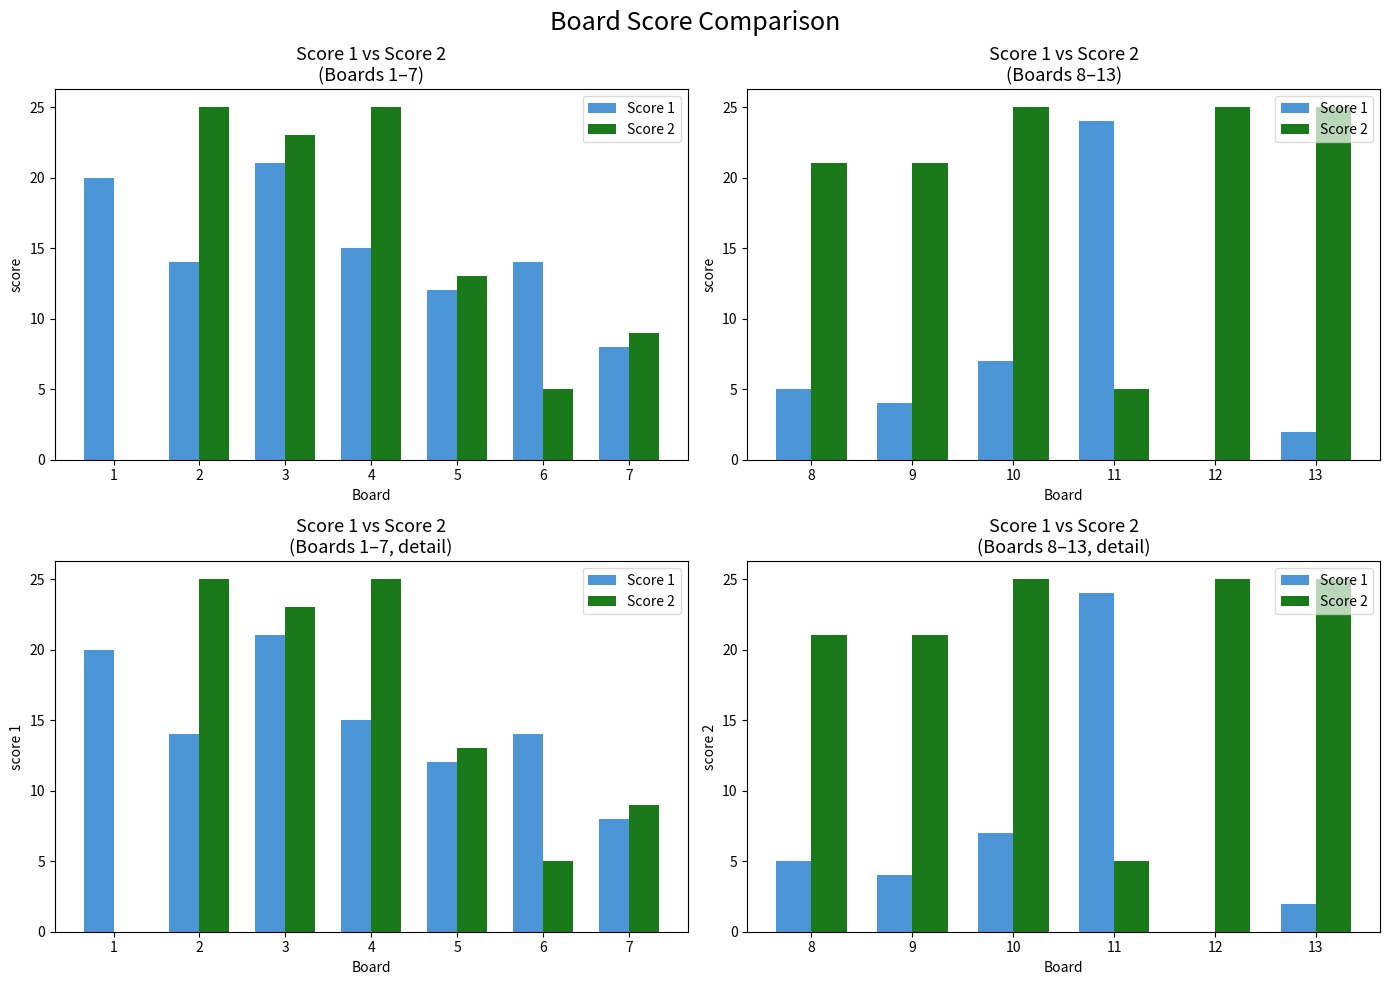

Count the number of categories in the chart.

6